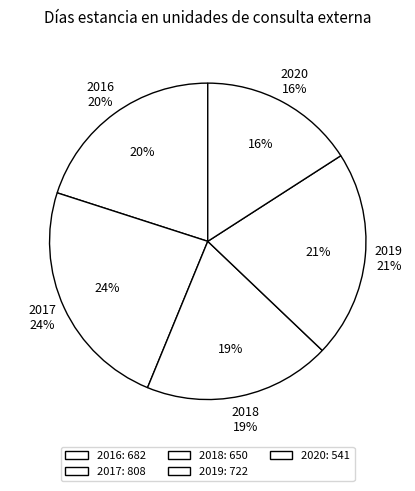

Does 2016 account for over 50% of the chart?

No